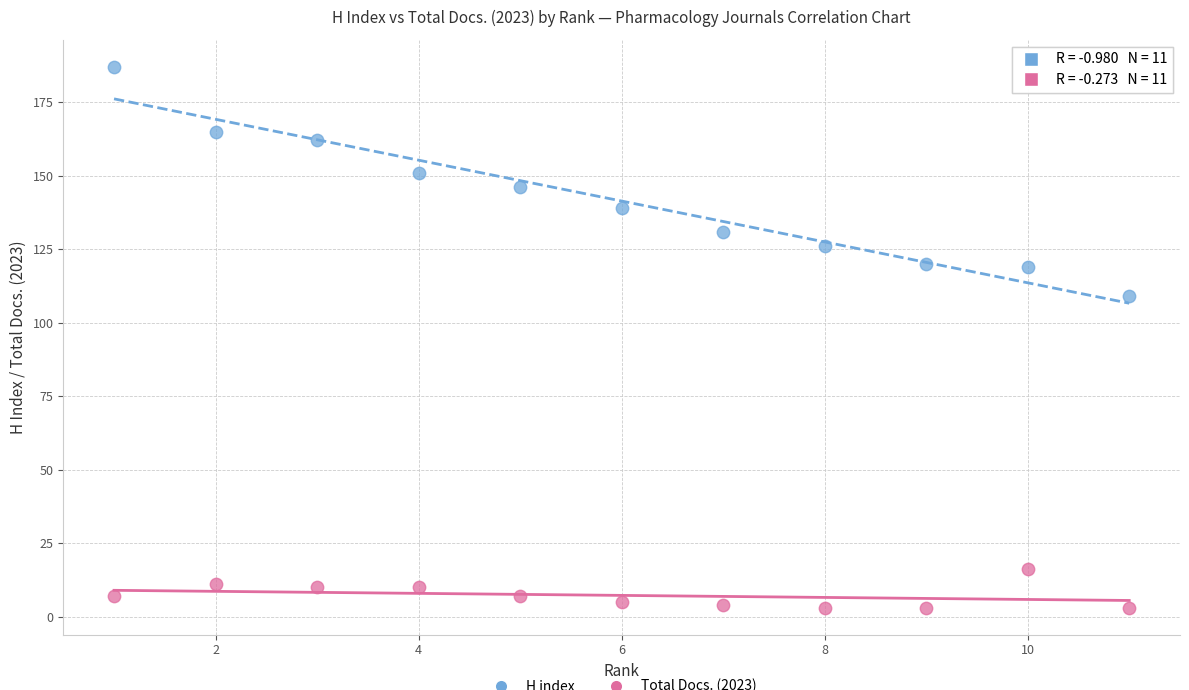

Across all series, what Y value is closest to 95?

109